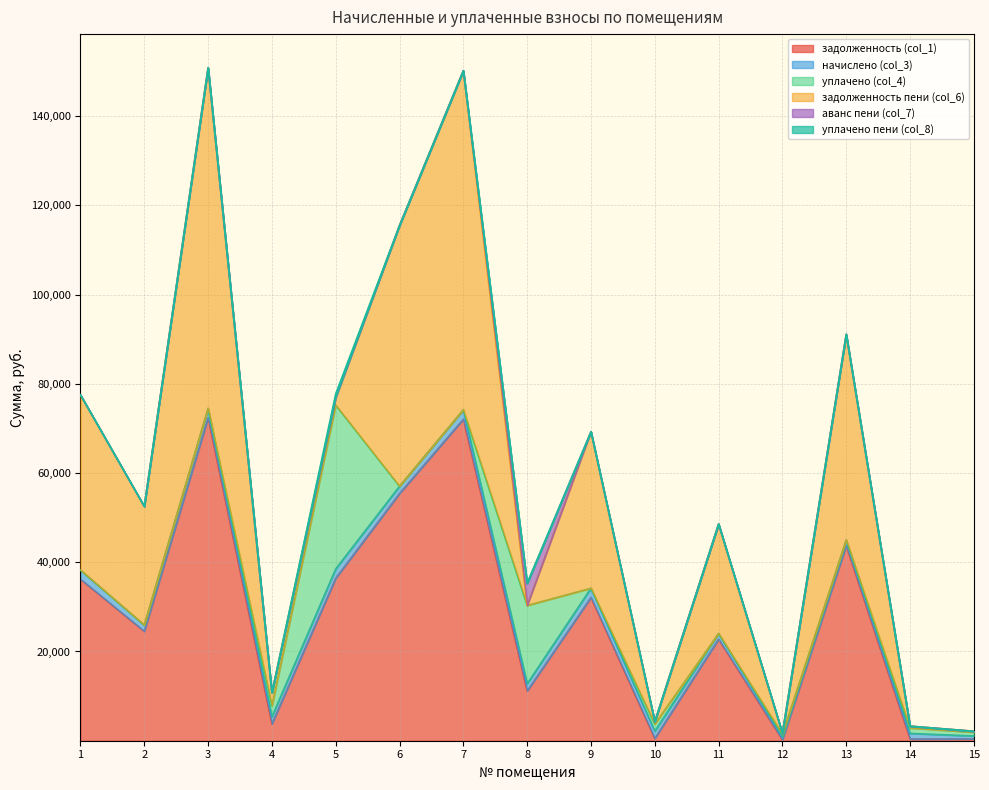

Is the value of задолженность (col_1) at 10 greater than the value of начислено (col_3) at 7?

No